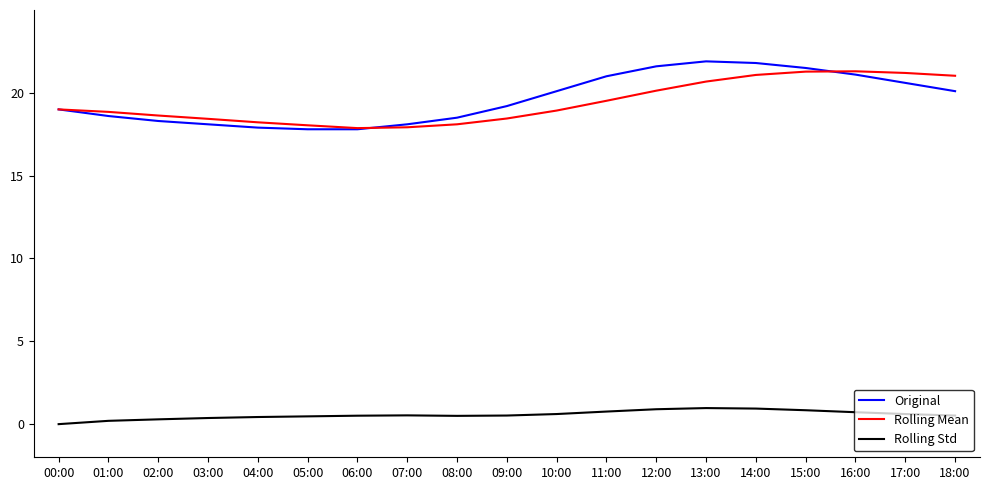

What is the maximum value for Original?

21.9